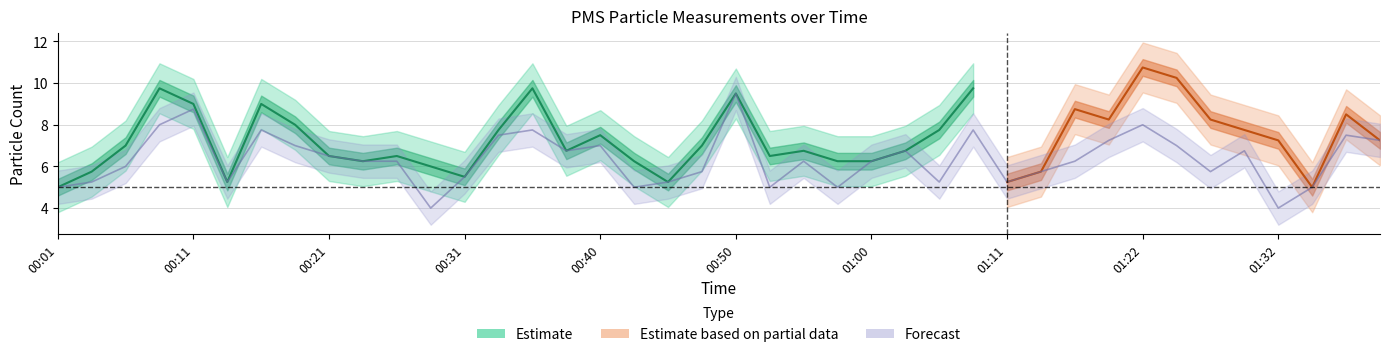

True or false: the data shows 7.8 at 00:16.

True